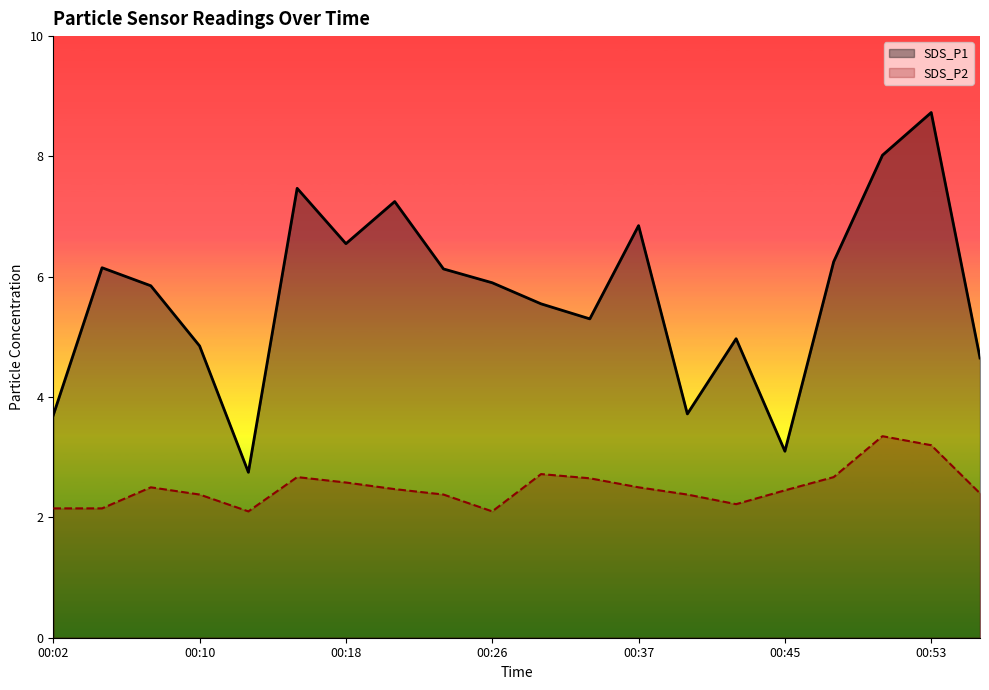

What is the sum of all SDS_P2 values?

50.0